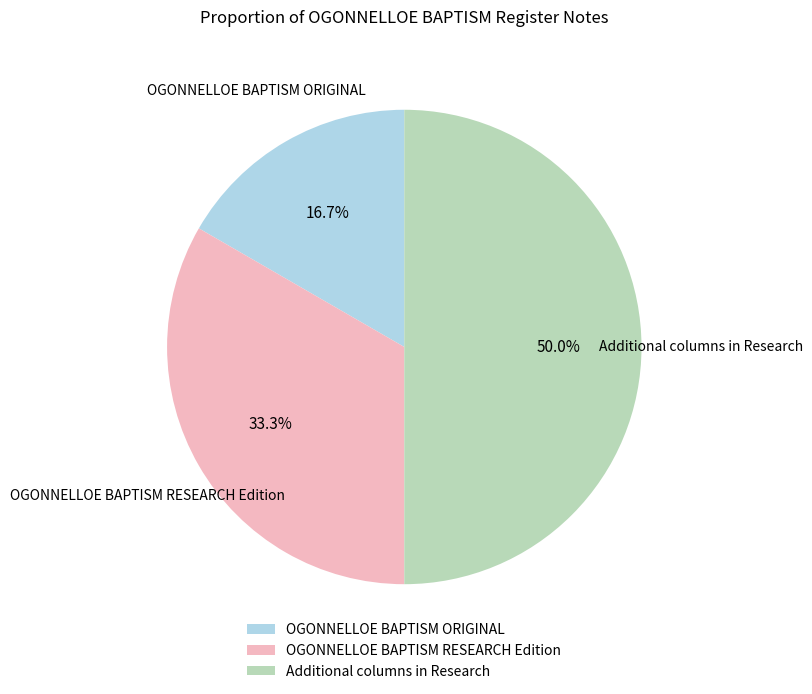

What portion of the pie excludes OGONNELLOE BAPTISM RESEARCH Edition?

66.7%